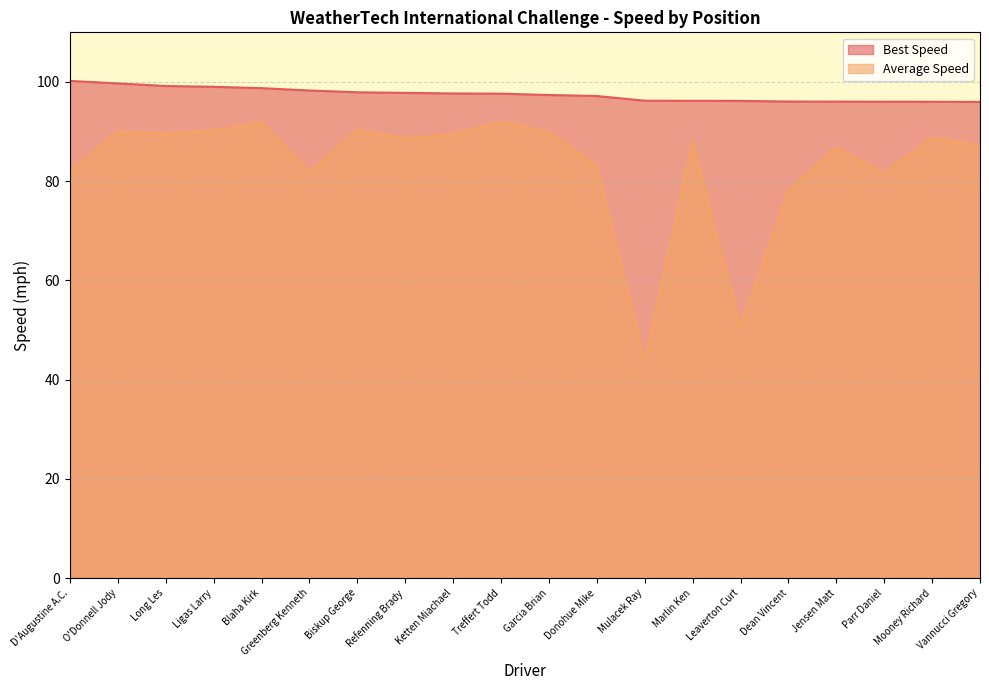

Does the chart display data point markers on the line(s)?

No